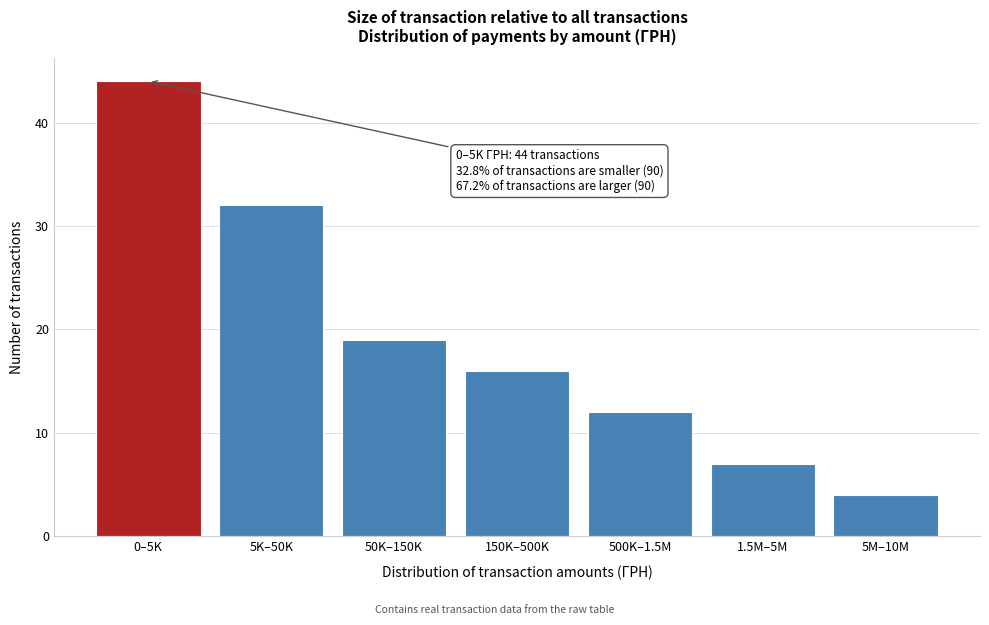

Reading left to right, list all the values displayed in this chart.

44	32	19	16	12	7	4